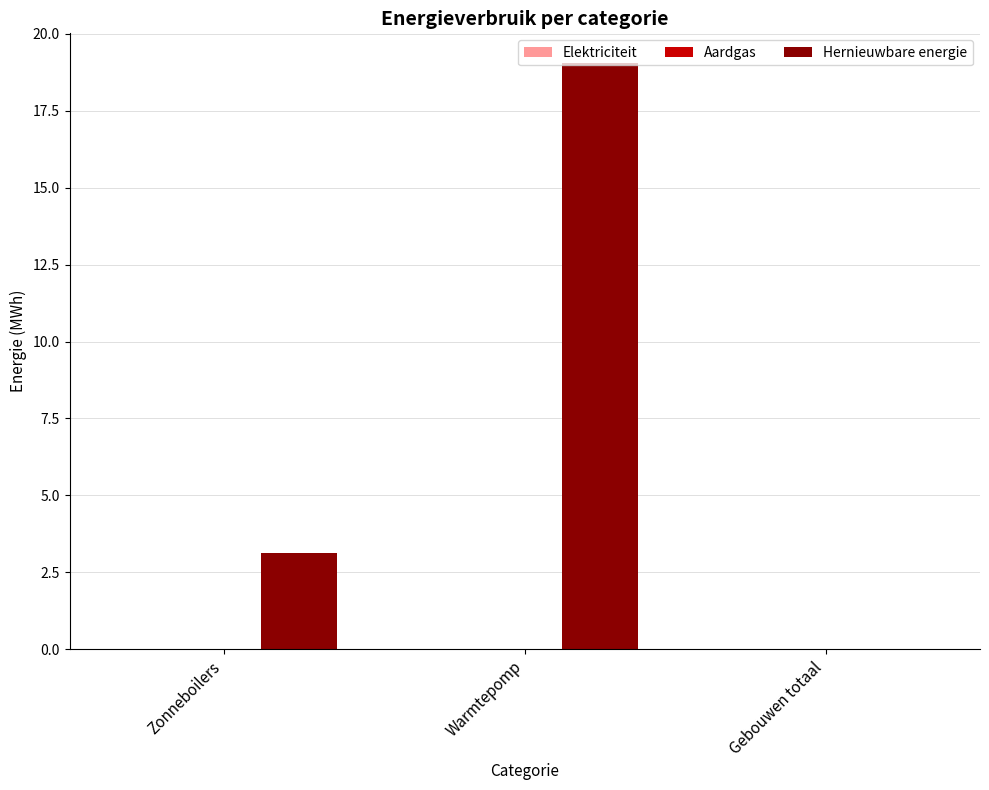

What is the approximate value at Warmtepomp?

19.1